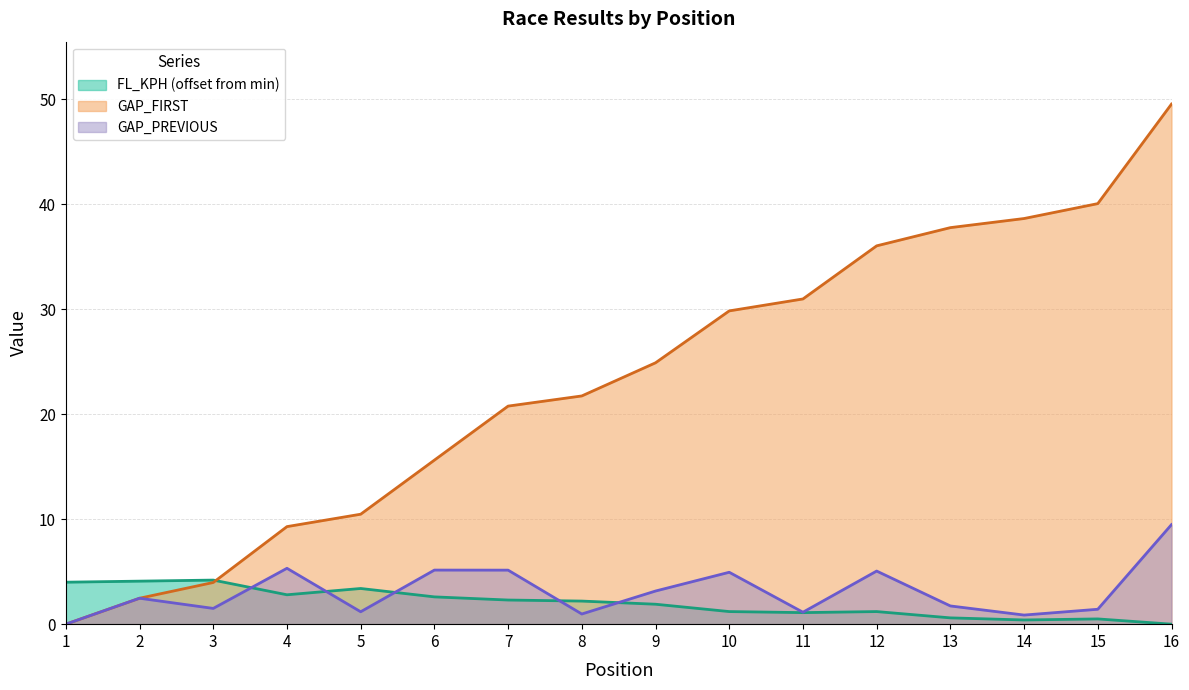

What is the difference between the GAP_FIRST values at 1 and 11?

31.0